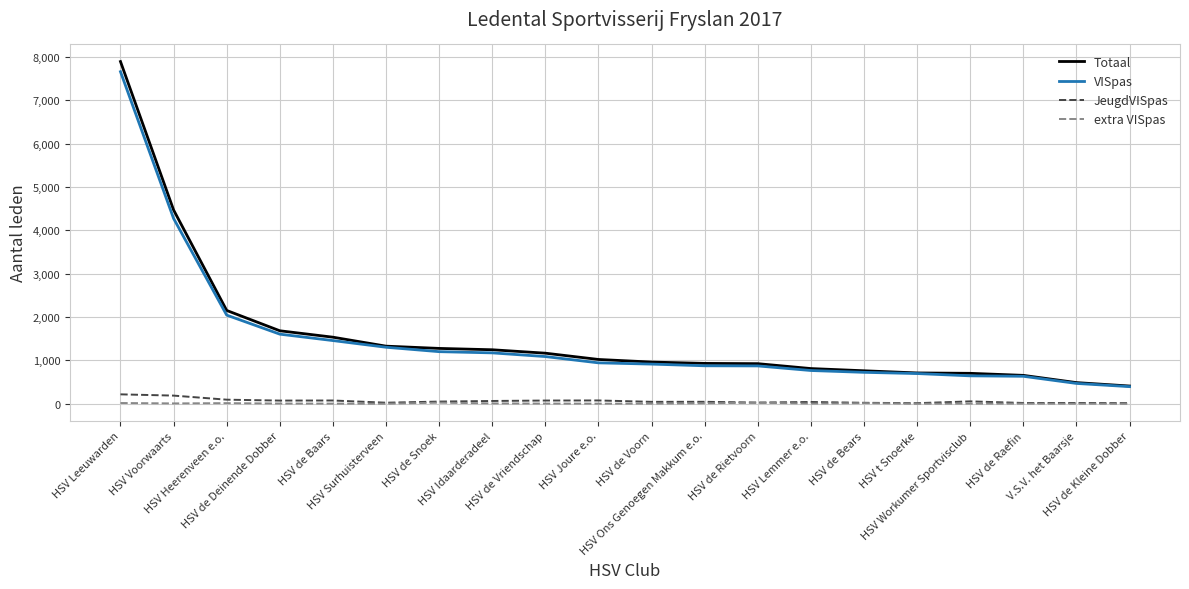

What is the spread (max minus min) of values at HSV de Rietvoorn?

900